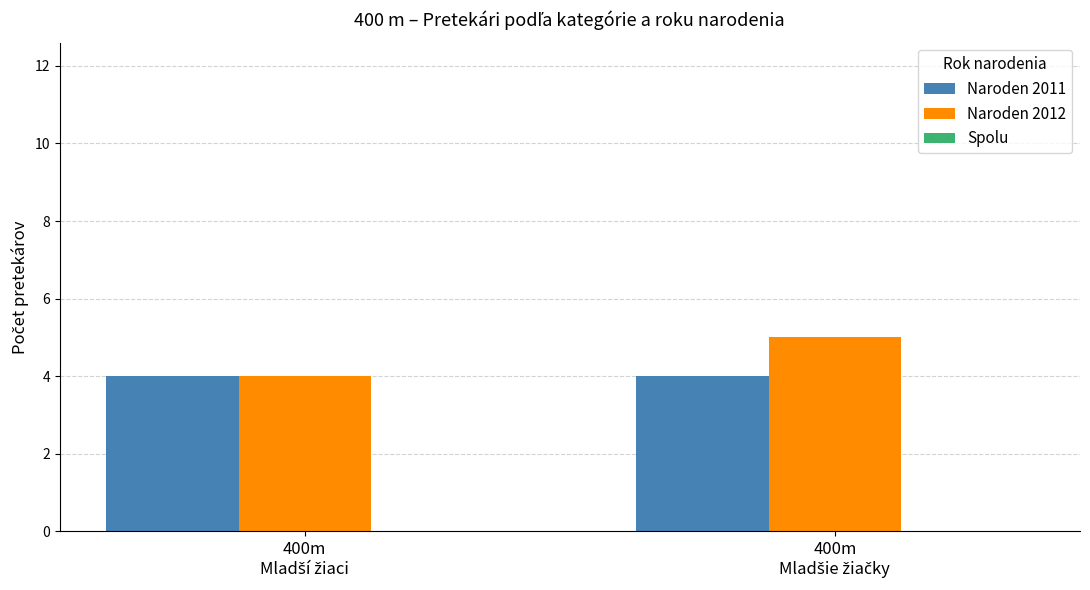

What is the minimum value shown in the chart?

4